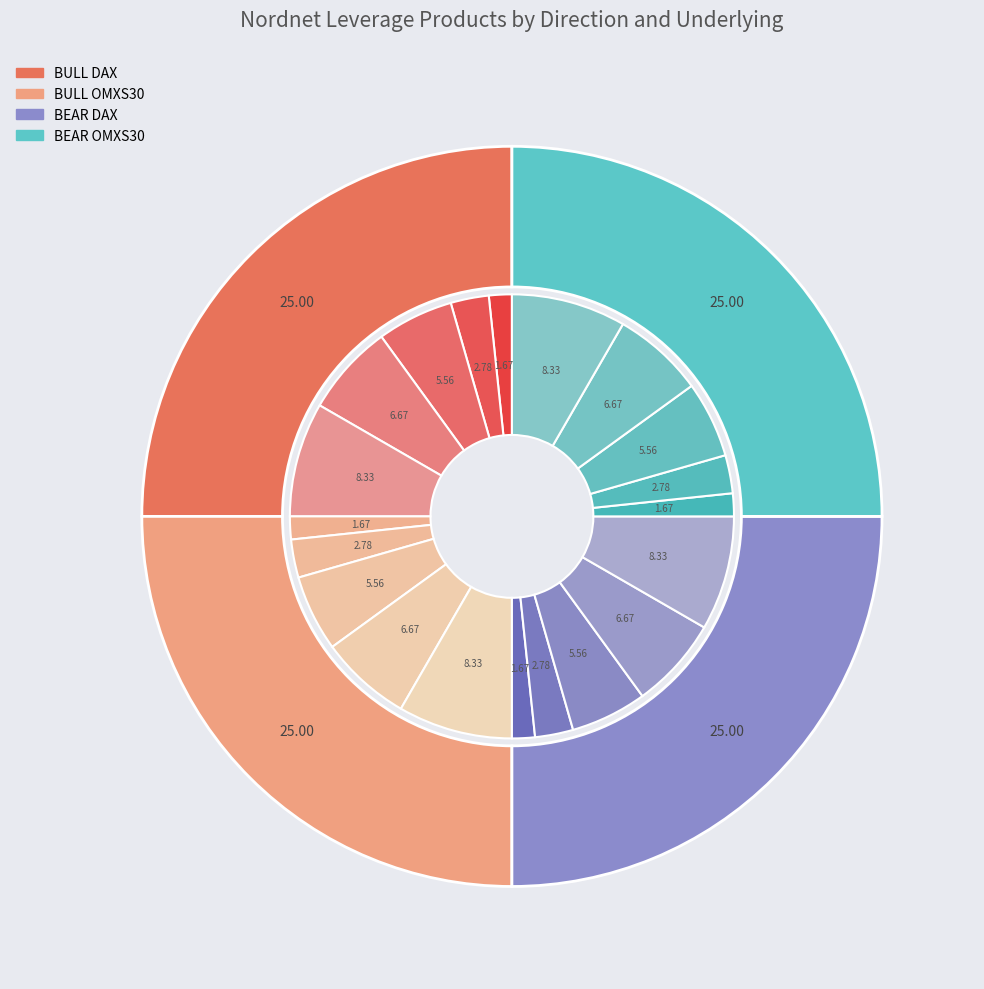

Count the number of slices in the pie.

5